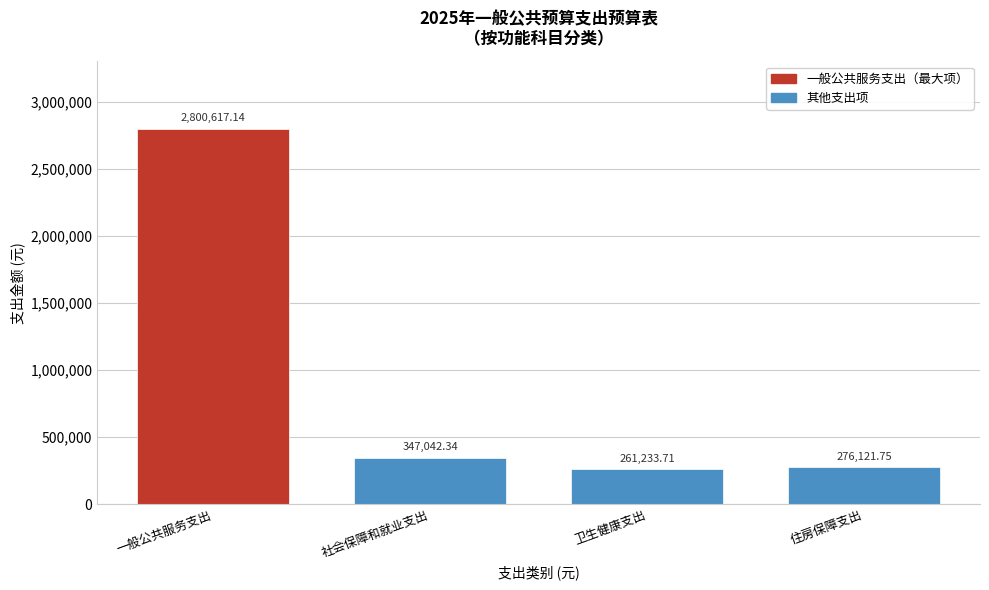

Which category has the lowest value across all series?

卫生健康支出